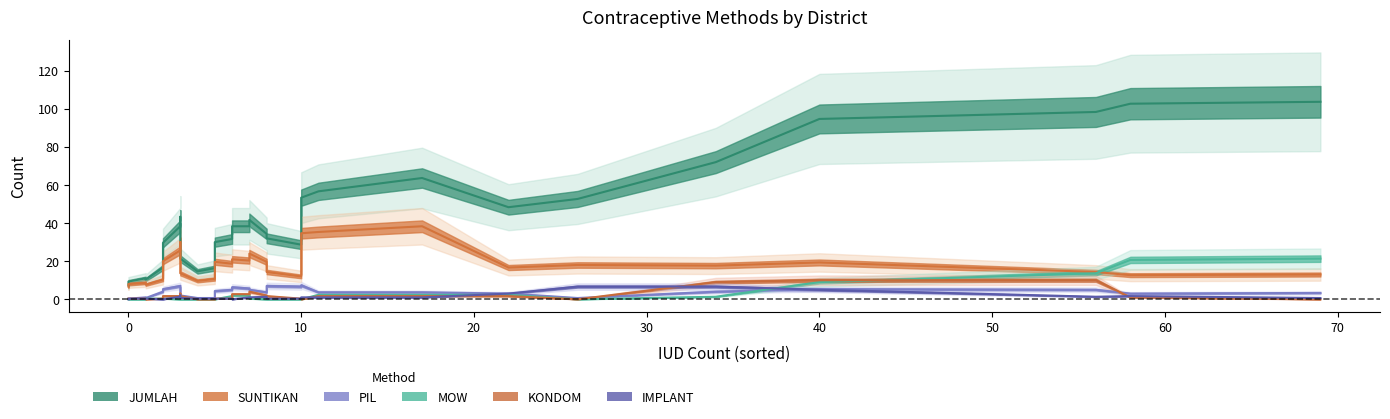

List the series in order of their peak value, highest first.

JUMLAH, SUNTIKAN, MOW, KONDOM, PIL, IMPLANT